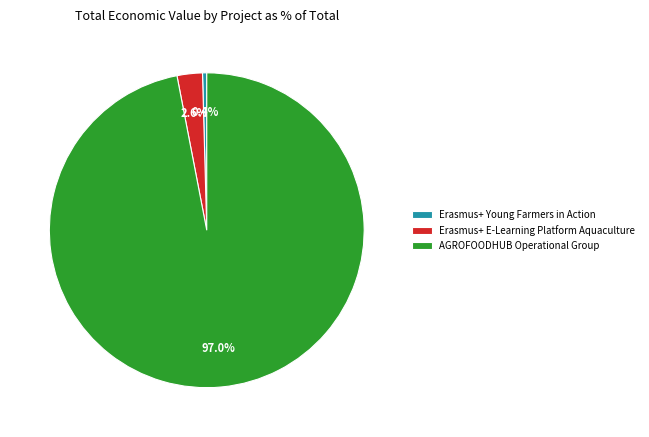

To the nearest percent, what is the difference between the largest and smallest slice percentages?

97%